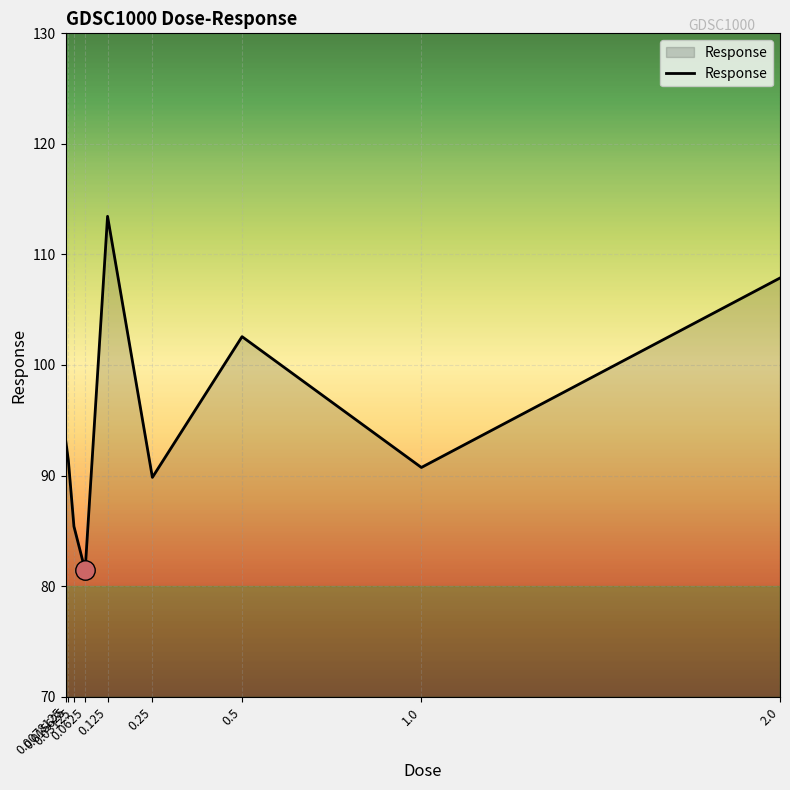

What is the minimum value shown in the chart?

81.4